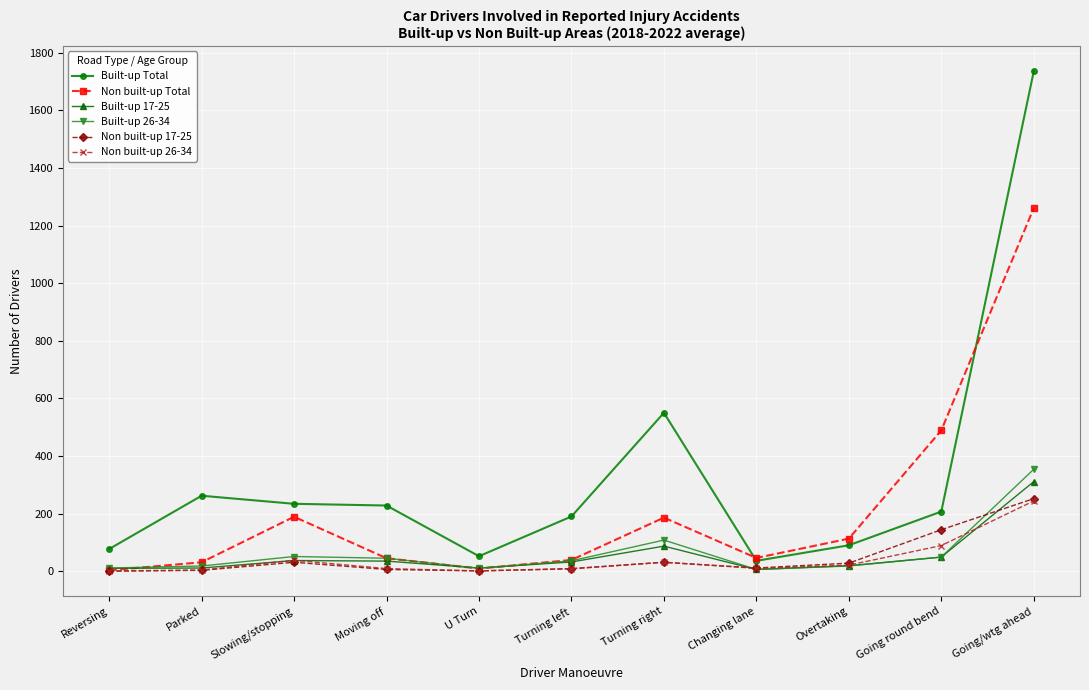

How many categories are shown in the chart?

11